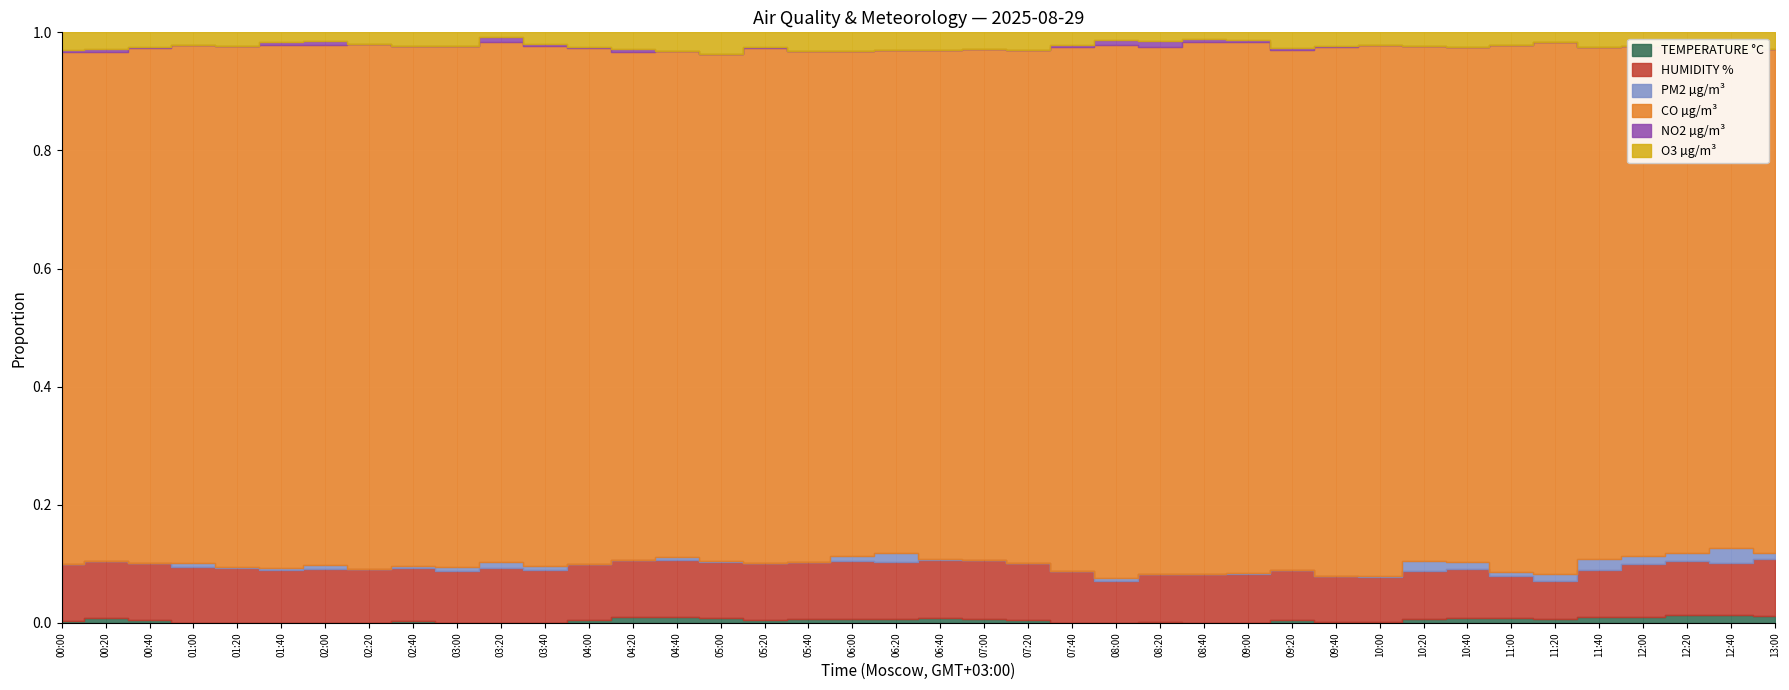

True or false: HUMIDITY % has more than 2 interior local peaks.

True